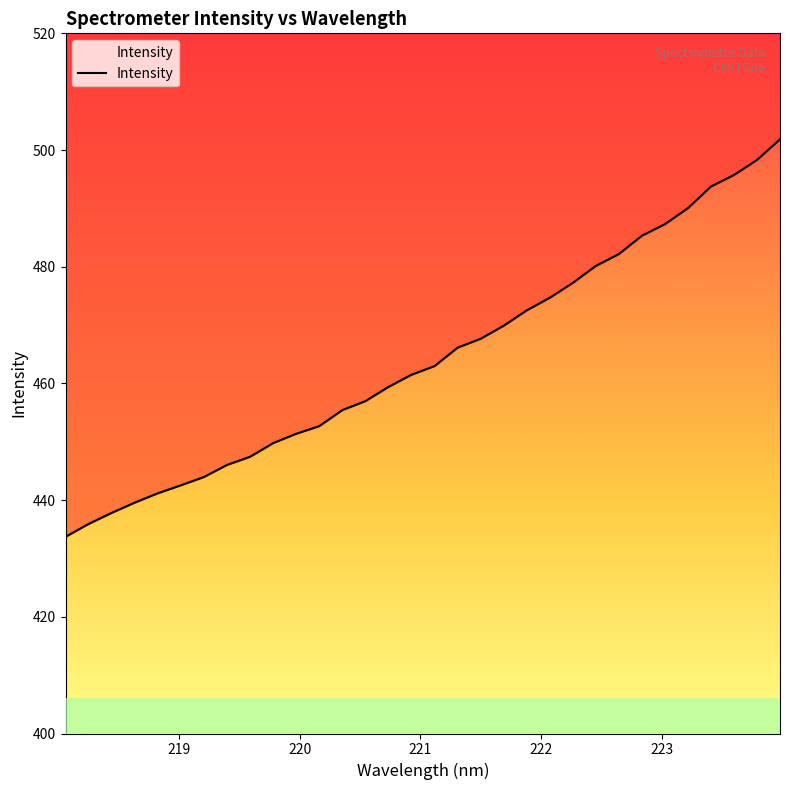

Where does the data first go above 462?

221.1174